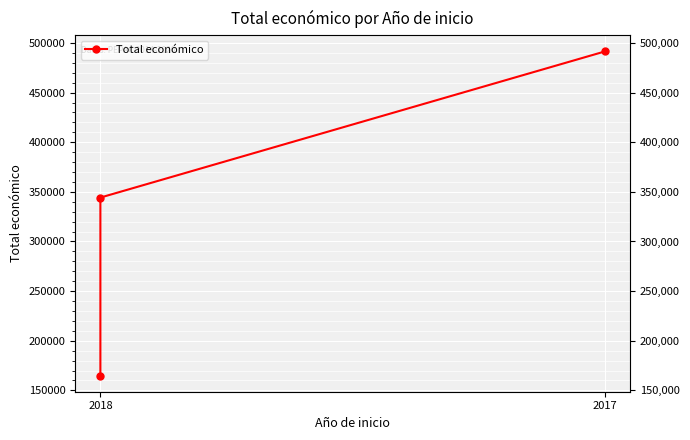

What is the value of the 3rd point from the left?

491483